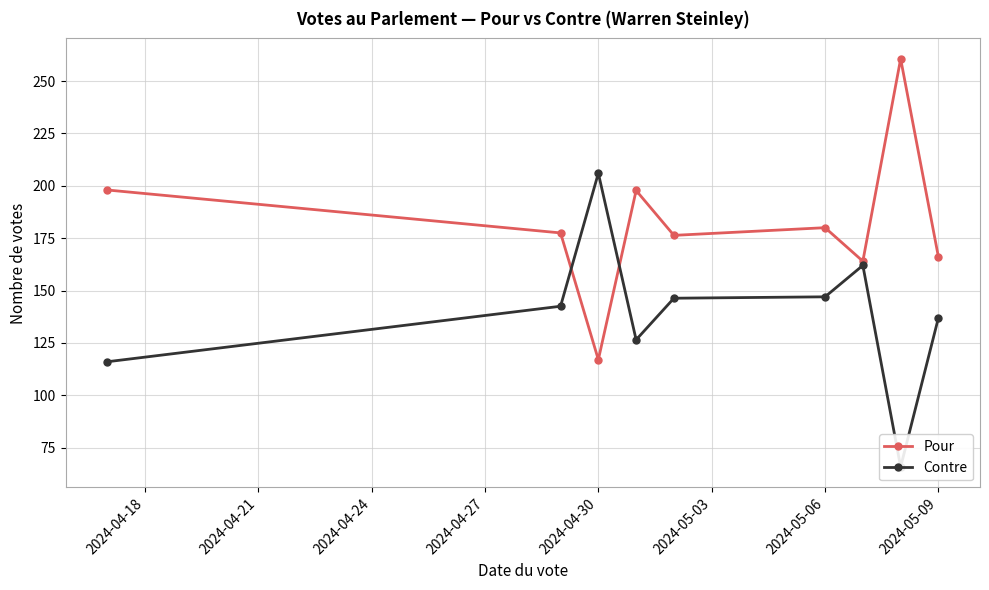

After their last crossing, which series has the higher values: Contre or Pour?

Pour